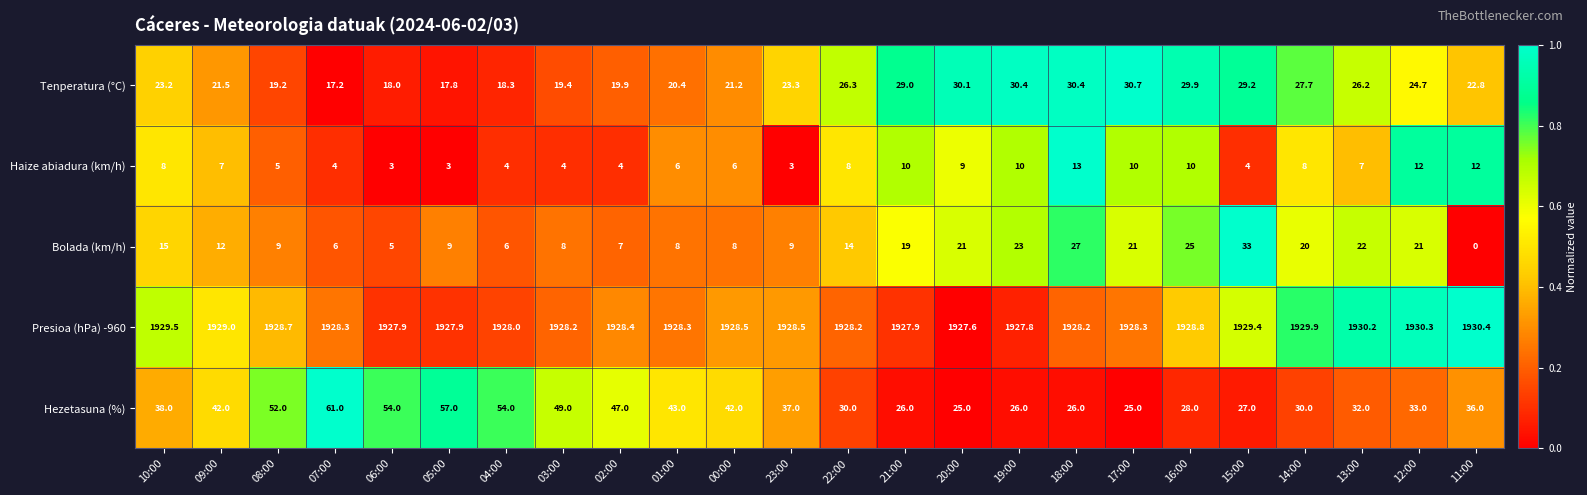

Which series has the largest total across all categories?

Presioa (hPa) -960